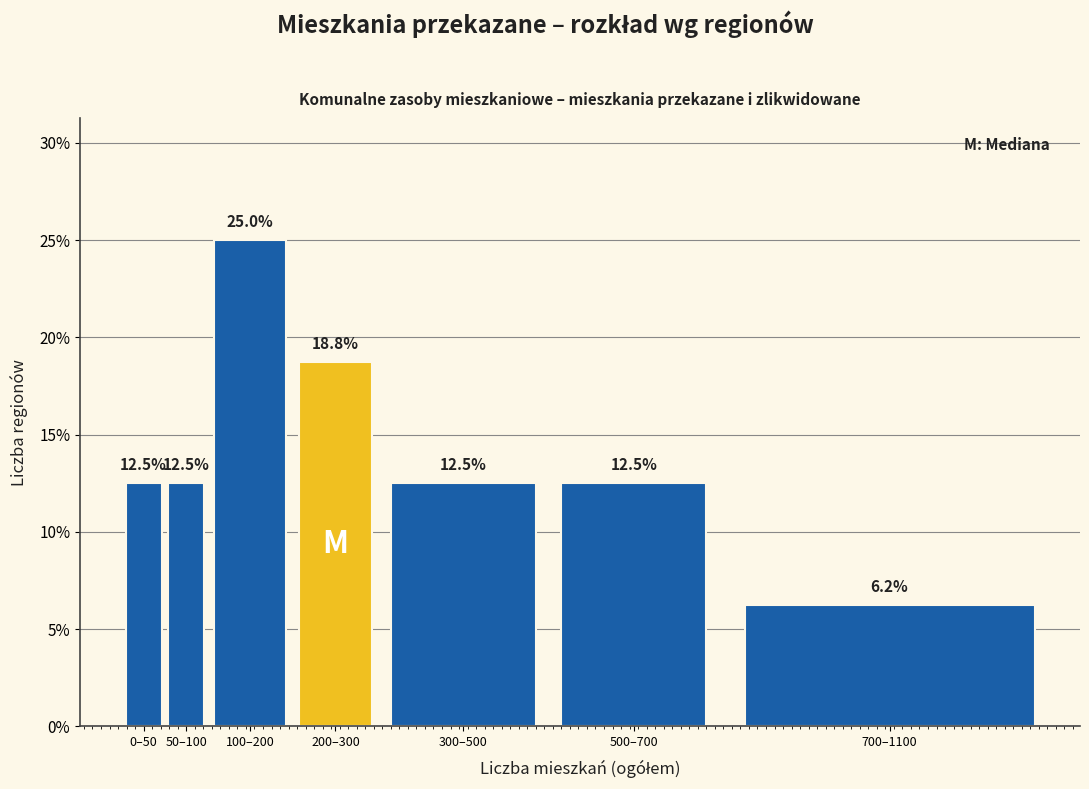

What is the sum of the values at 100–200 and 0–50?

37.5